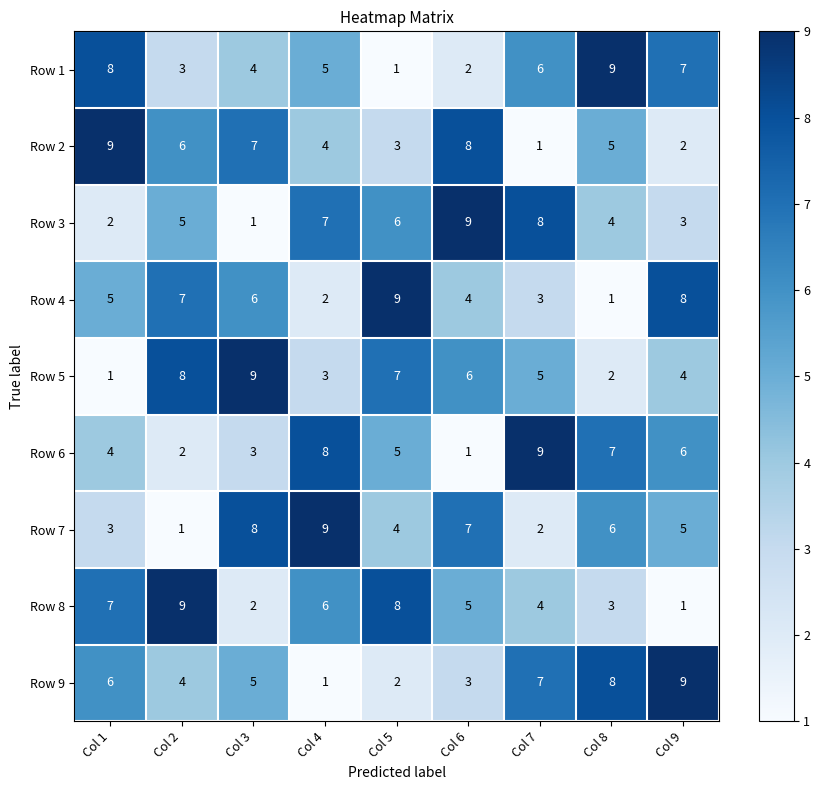

List the labels in order of Row 4 value, smallest first.

Col 8, Col 4, Col 7, Col 6, Col 1, Col 3, Col 2, Col 9, Col 5